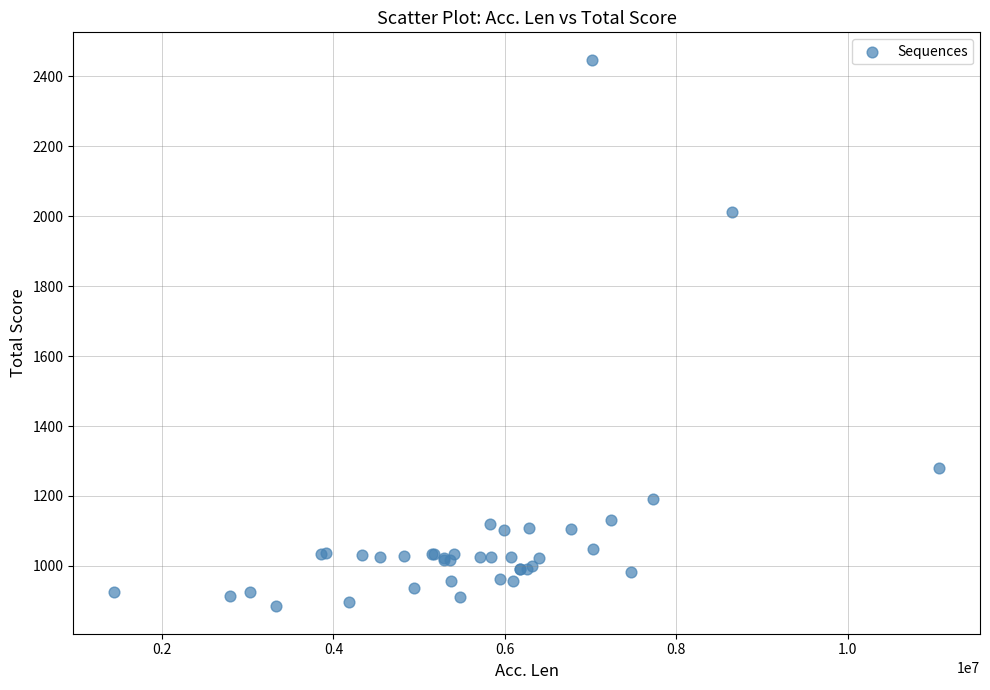

What Y value in the scatter plot is closest to 1666?

2011